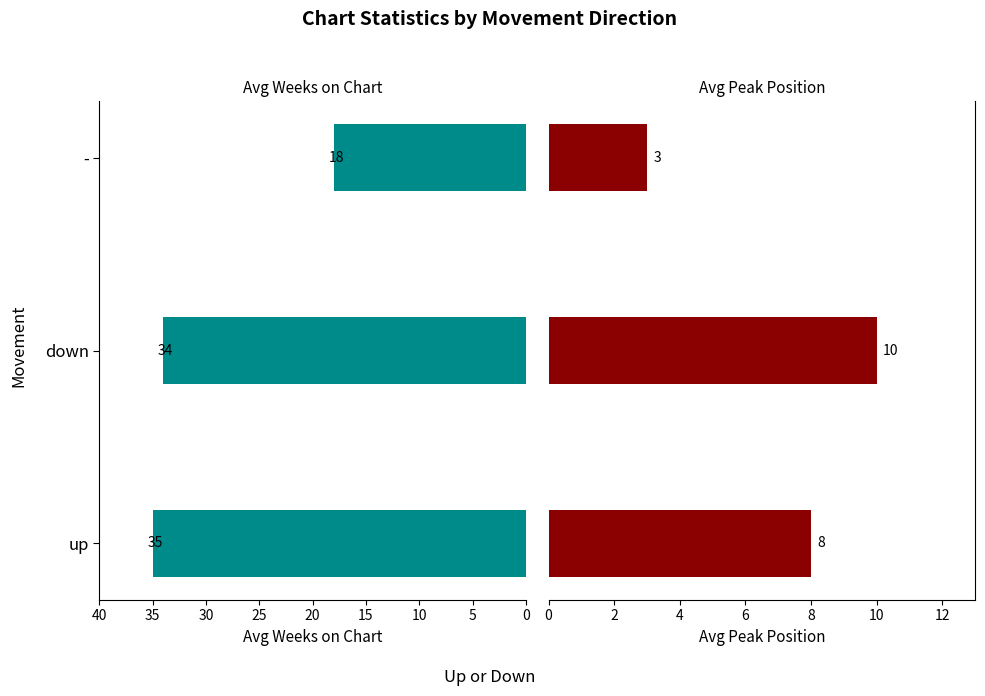

Rank the series by their maximum value, from highest to lowest.

Avg Weeks on Chart, Avg Peak Position